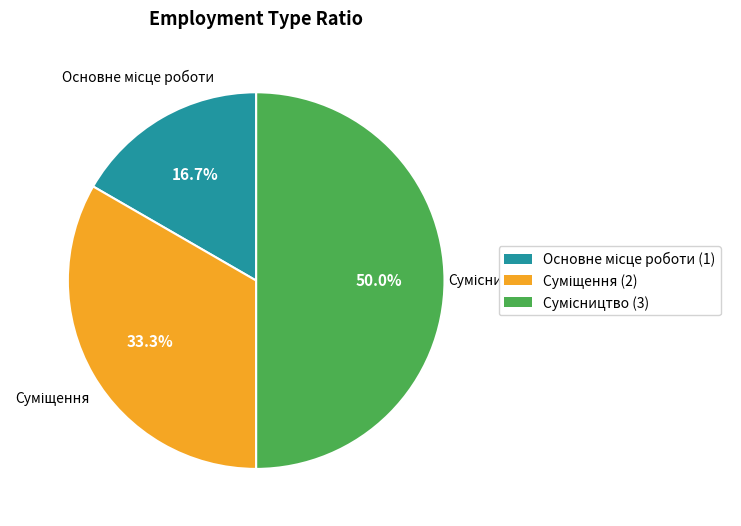

Count the number of slices in the pie.

3